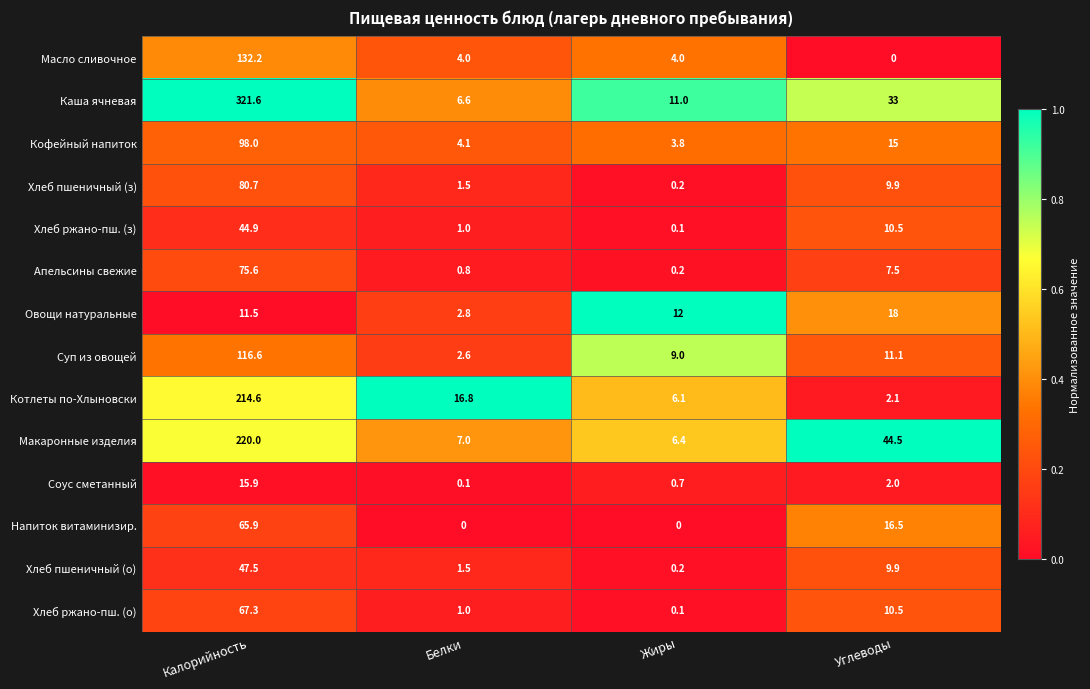

Rank the series by their maximum value, from lowest to highest.

Соус сметанный, Овощи натуральные, Хлеб ржано-пш. (з), Хлеб пшеничный (о), Напиток витаминизир., Хлеб ржано-пш. (о), Апельсины свежие, Хлеб пшеничный (з), Кофейный напиток, Суп из овощей, Масло сливочное, Котлеты по-Хлыновски, Макаронные изделия, Каша ячневая